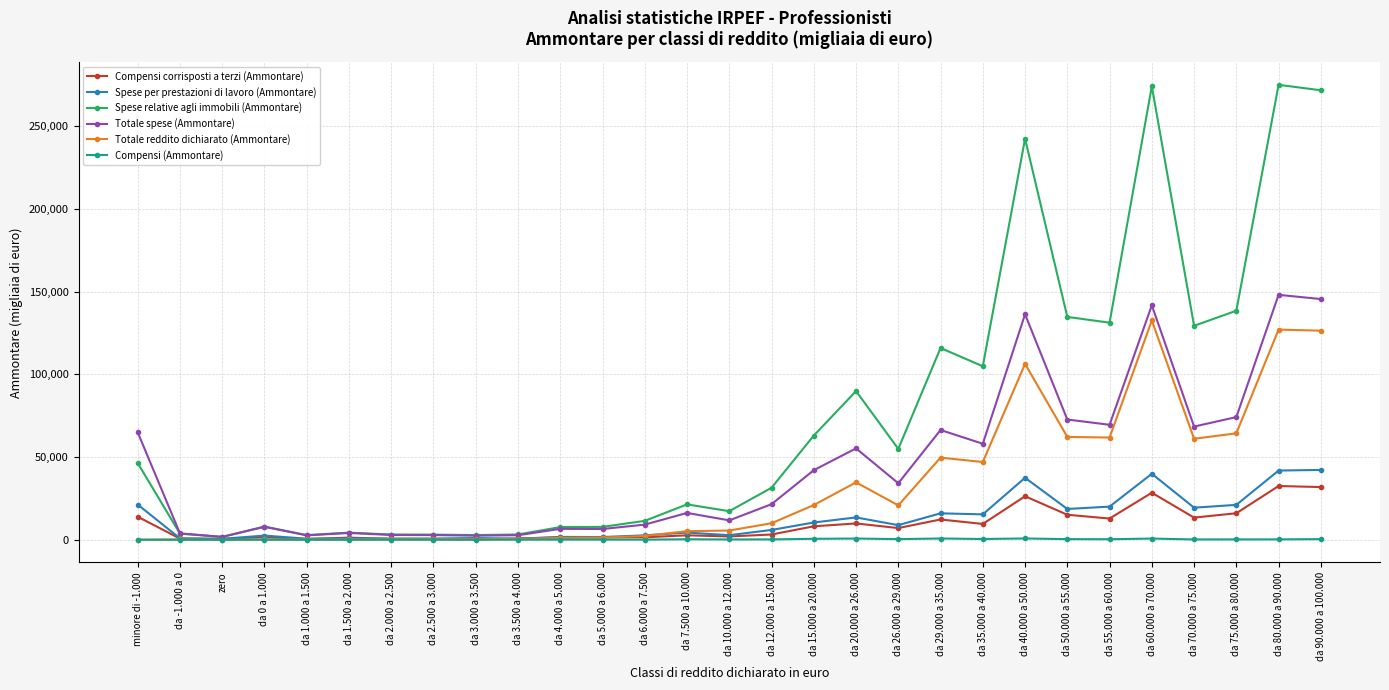

Which series has the widest spread of values?

Spese relative agli immobili (Ammontare)